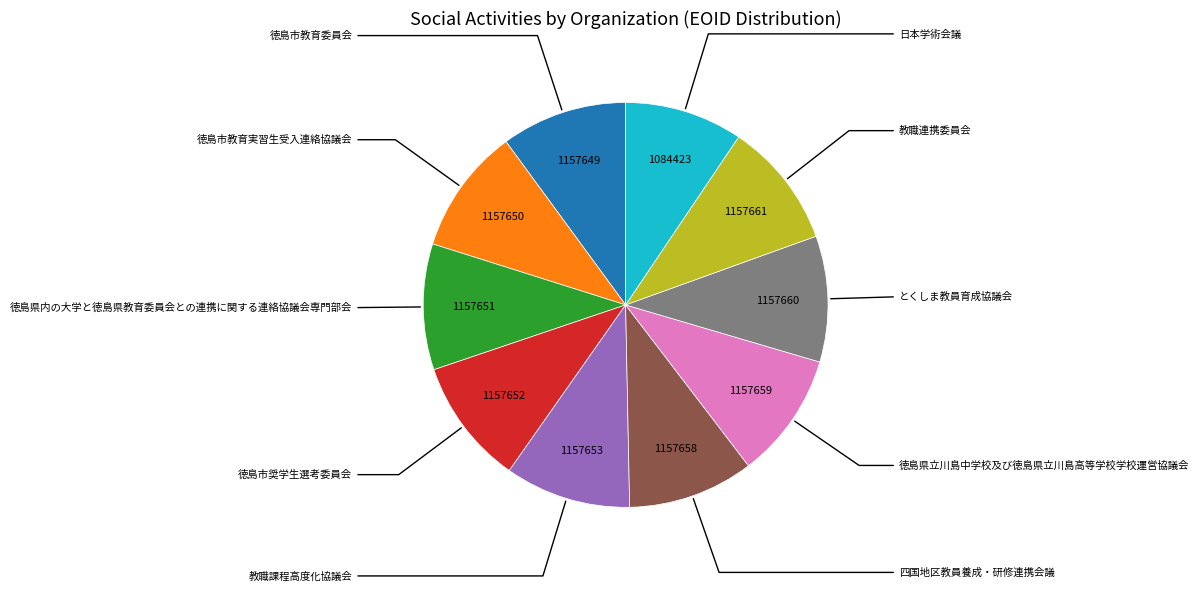

Is there a majority slice in this chart?

No